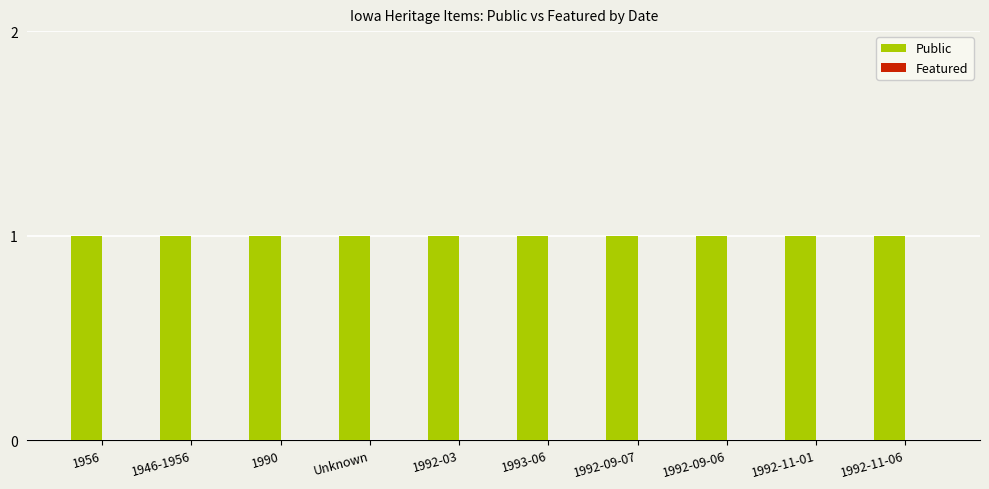

The value of Public at 1946-1956 is 1. True or false?

False